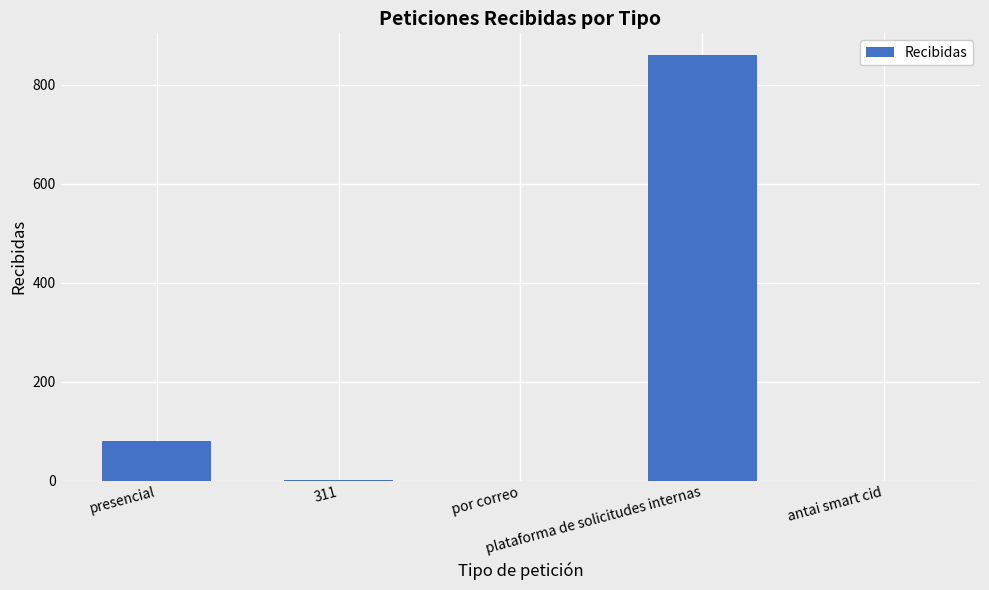

What is the maximum value shown in the chart?

861